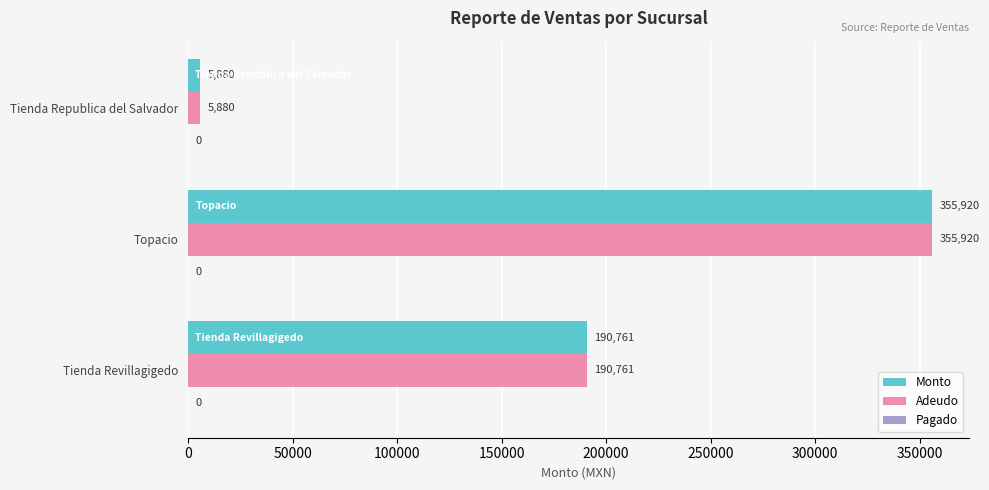

What is the average value of the Monto series?

184187